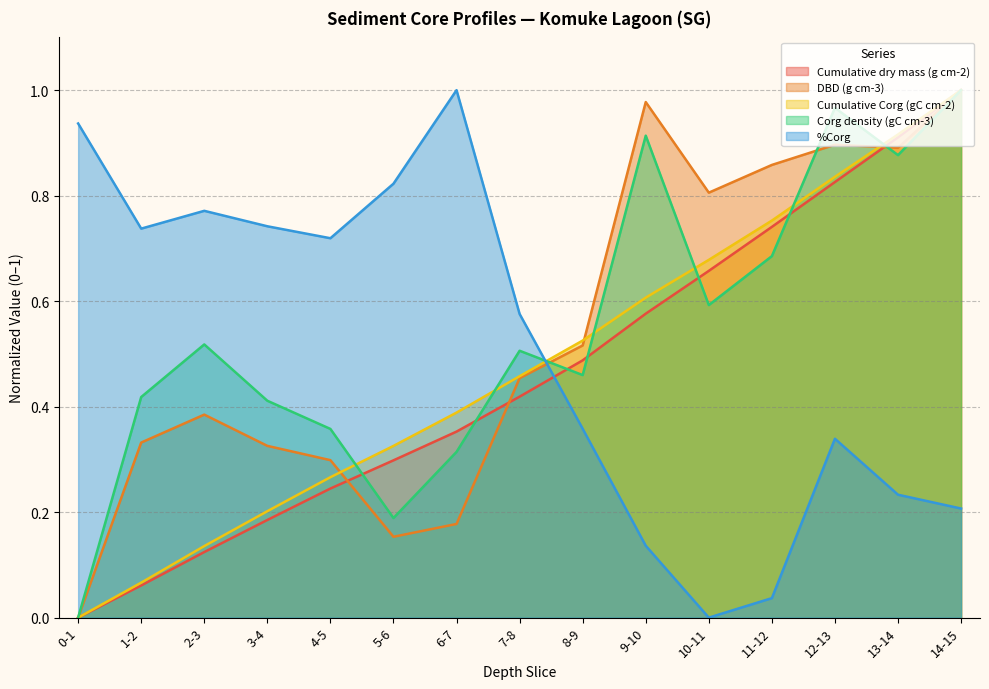

Between 3-4 and 12-13, which series saw the biggest shift?

Cumulative dry mass (g cm-2)